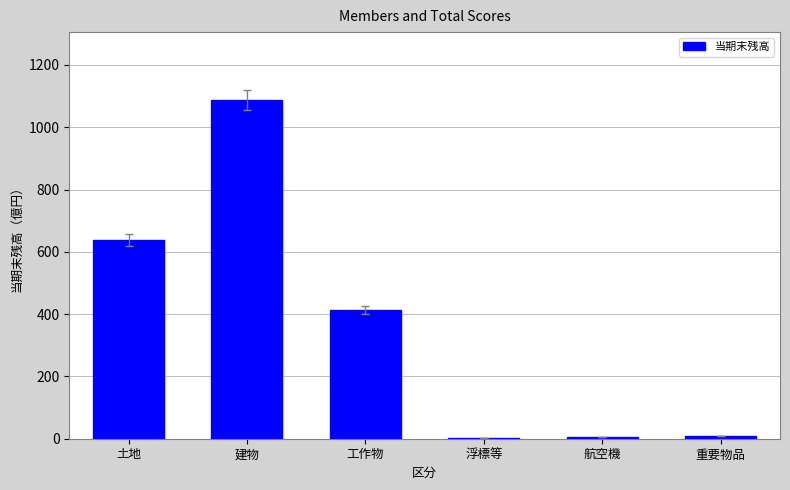

How many values exceed 413?

3